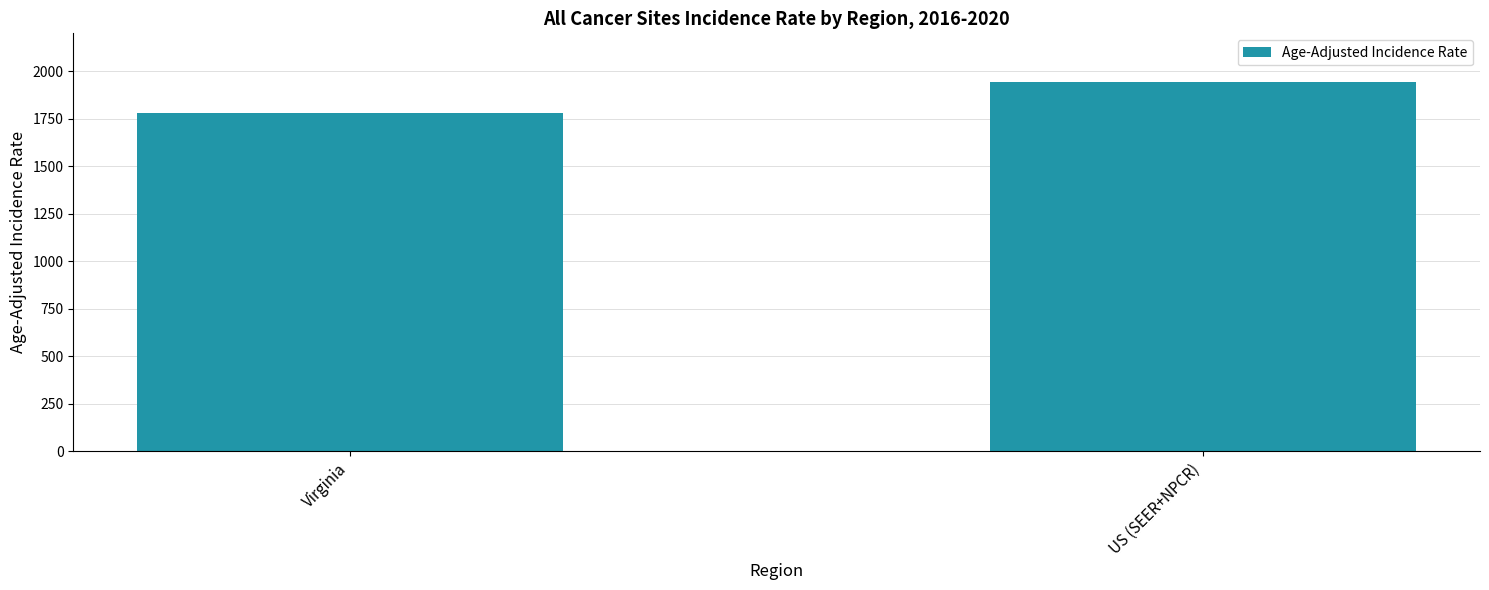

Does the chart contain any negative values?

No